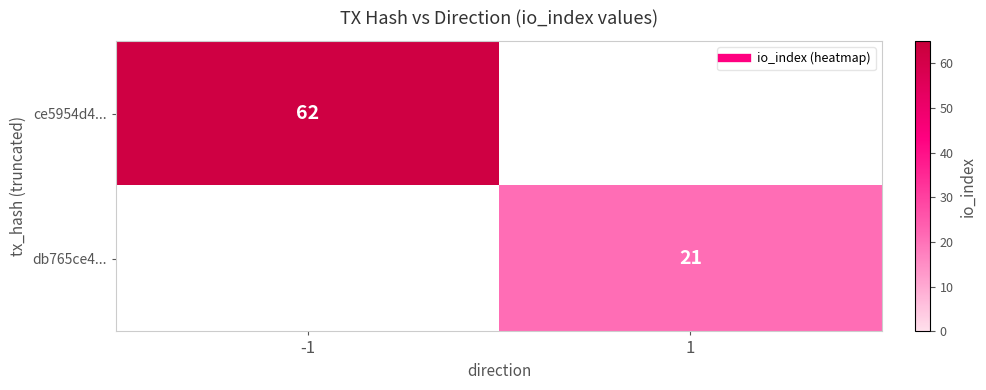

Which series has the largest range (max minus min)?

ce5954d4...